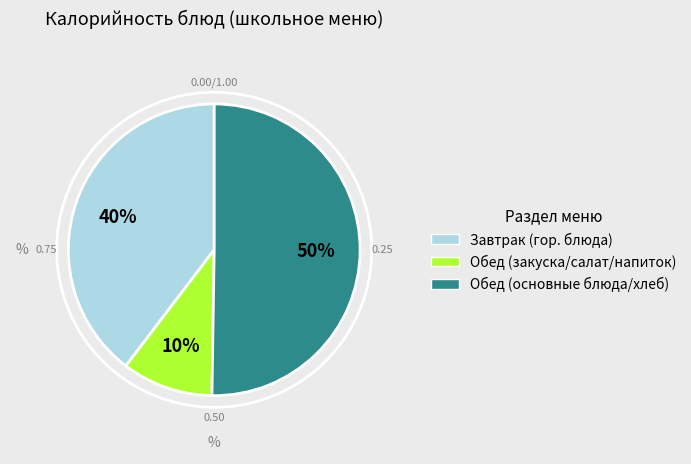

To the nearest percent, what is the average slice percentage?

33%